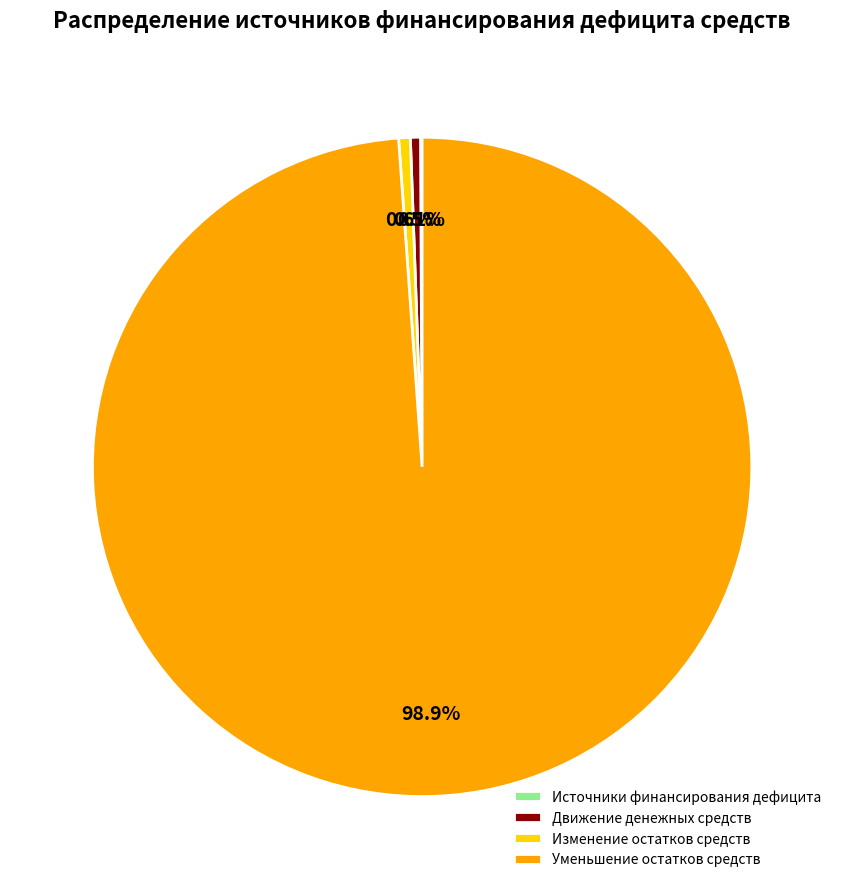

Is there a majority slice in this chart?

Yes